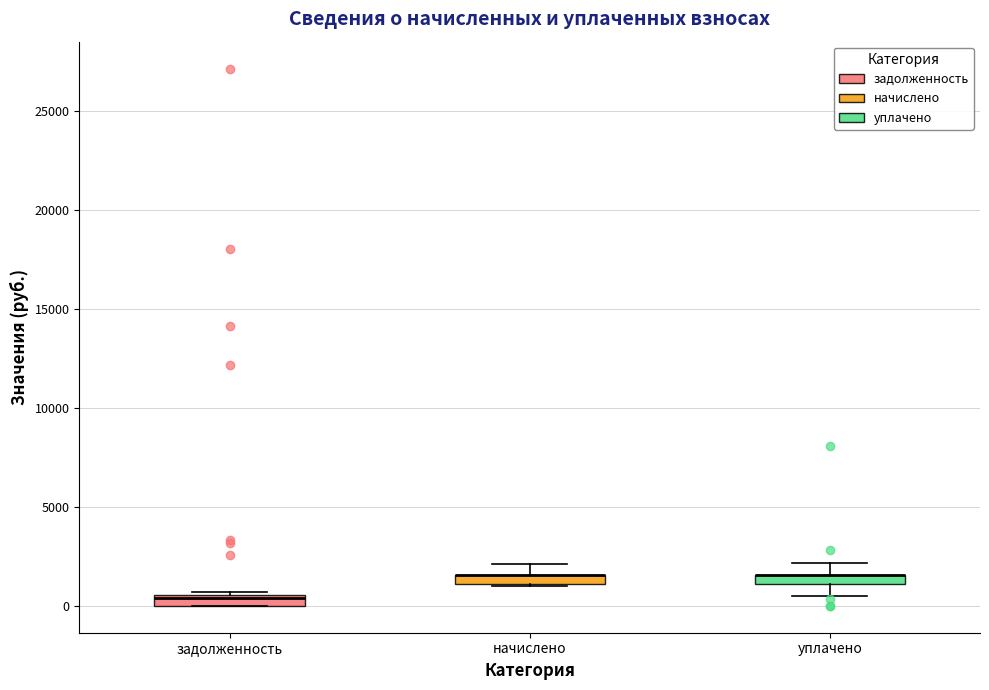

Where is the lower edge of the box for уплачено on the y-axis? The values are not printed on the chart, so give them approximately, as read against the axis.

1000